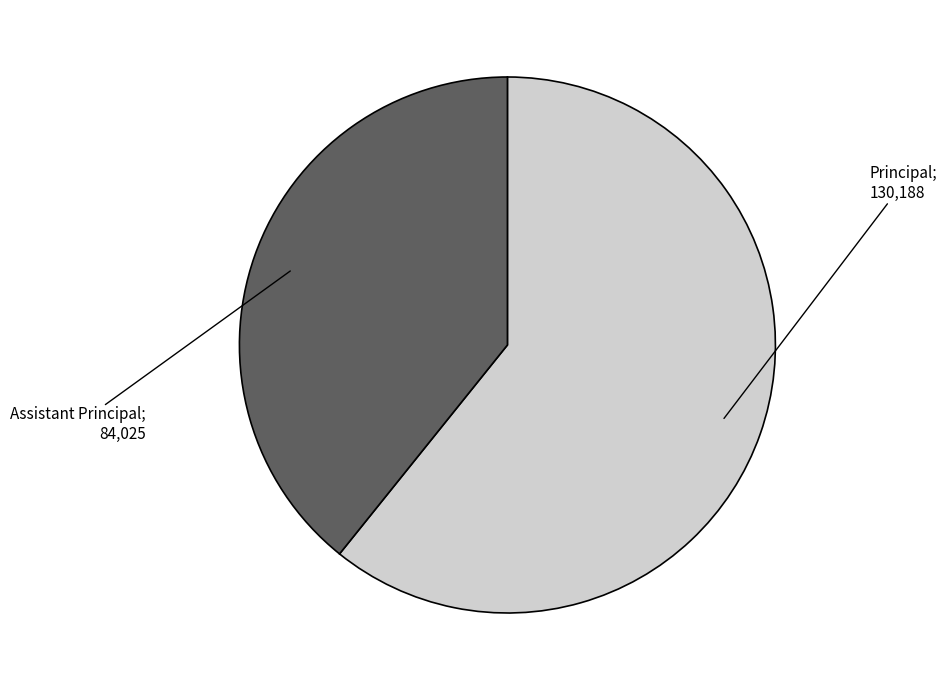

Count the number of slices in the pie.

2